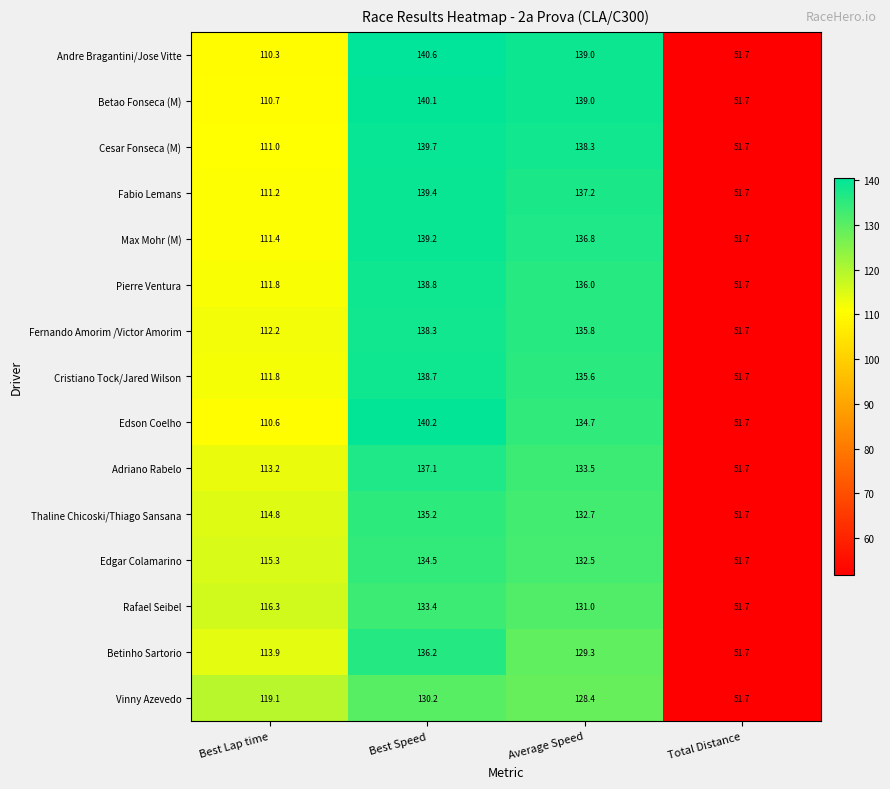

What is the maximum value for Cristiano Tock/Jared Wilson?

138.7